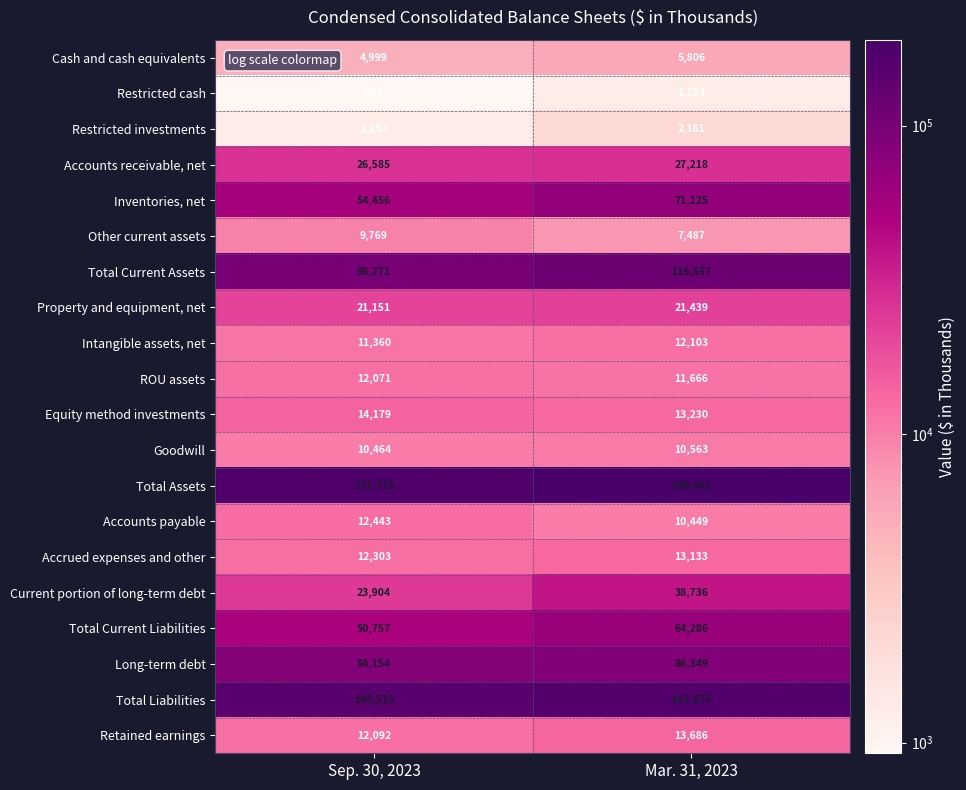

List the series in order of their peak value, highest first.

Total Assets, Total Liabilities, Total Current Assets, Long-term debt, Inventories, net, Total Current Liabilities, Current portion of long-term debt, Accounts receivable, net, Property and equipment, net, Equity method investments, Retained earnings, Accrued expenses and other, Accounts payable, Intangible assets, net, ROU assets, Goodwill, Other current assets, Cash and cash equivalents, Restricted investments, Restricted cash